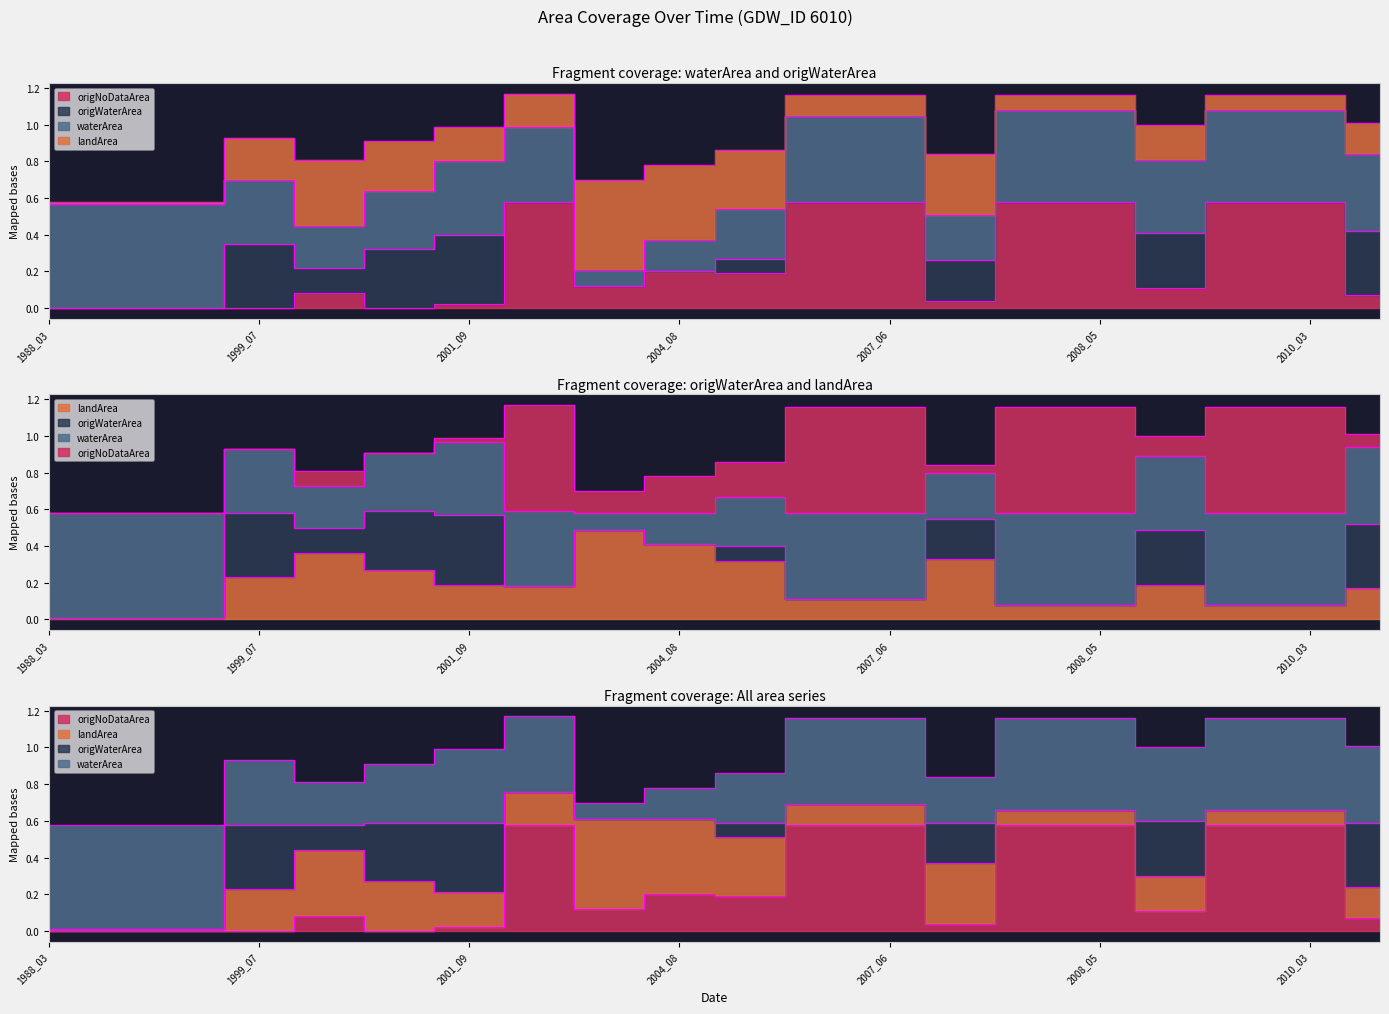

Read the origWaterArea value at 2004_07.

0.6